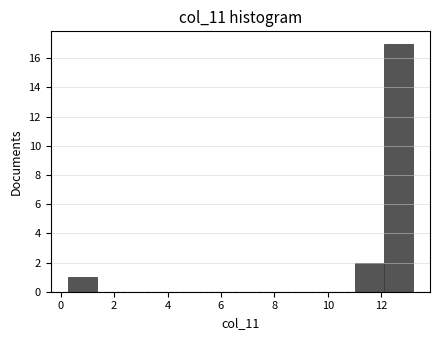

Reading left to right, transcribe this chart: for each bar, give the range it covers on the x-axis and its height. Neither the bar edges nor the heights are printed on the chart, so give them approximately, as read against the axes.

0.2 to 1.4: 1
1.4 to 2.4: 0
2.4 to 3.4: 0
3.4 to 4.6: 0
4.6 to 5.6: 0
5.6 to 6.8: 0
6.8 to 7.8: 0
7.8 to 8.8: 0
8.8 to 10.0: 0
10.0 to 11.0: 0
11.0 to 12.2: 2
12.2 to 13.2: 17